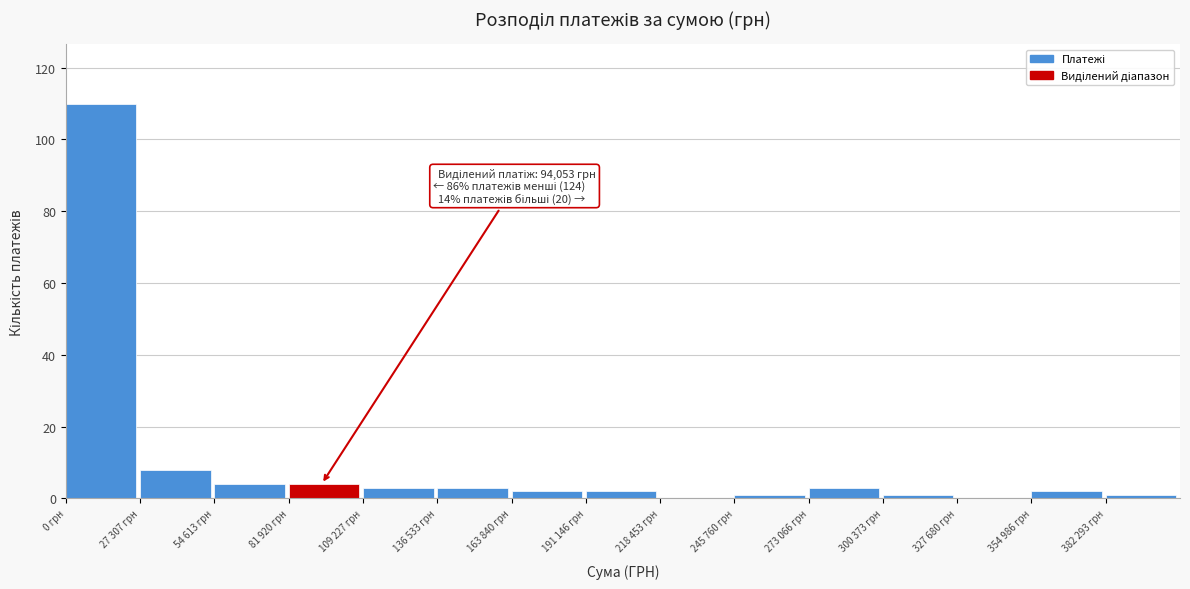

Reading left to right, what are all the values shown in this chart?

0 грн=110	27 307 грн=8	54 613 грн=4	81 920 грн=4	109 227 грн=3	136 533 грн=3	163 840 грн=2	191 146 грн=2	218 453 грн=0	245 760 грн=1	273 066 грн=3	300 373 грн=1	327 680 грн=0	354 986 грн=2	382 293 грн=1